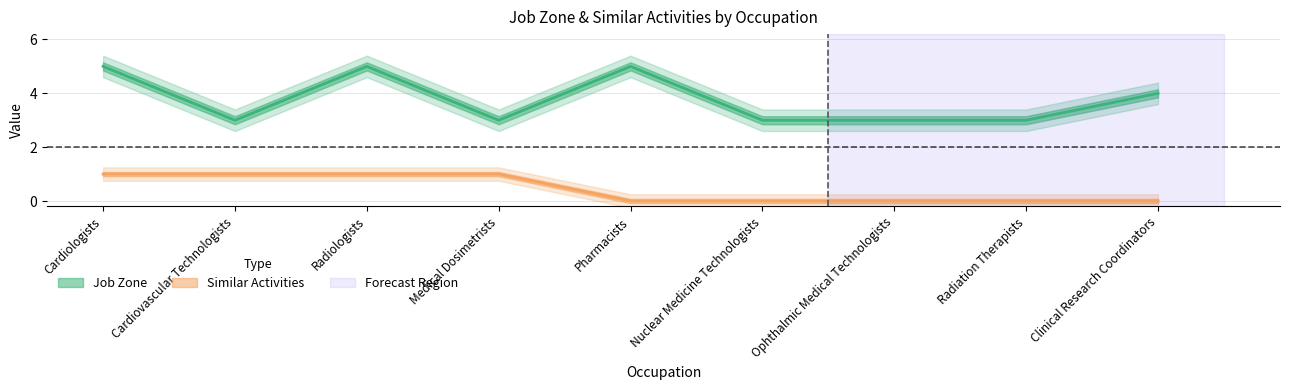

Reading right to left, what are all the values shown in this chart?

Job Zone: Clinical Research Coordinators=4	Radiation Therapists=3	Ophthalmic Medical Technologists=3	Nuclear Medicine Technologists=3	Pharmacists=5	Medical Dosimetrists=3	Radiologists=5	Cardiovascular Technologists=3	Cardiologists=5
Similar Activities: Clinical Research Coordinators=0	Radiation Therapists=0	Ophthalmic Medical Technologists=0	Nuclear Medicine Technologists=0	Pharmacists=0	Medical Dosimetrists=1	Radiologists=1	Cardiovascular Technologists=1	Cardiologists=1